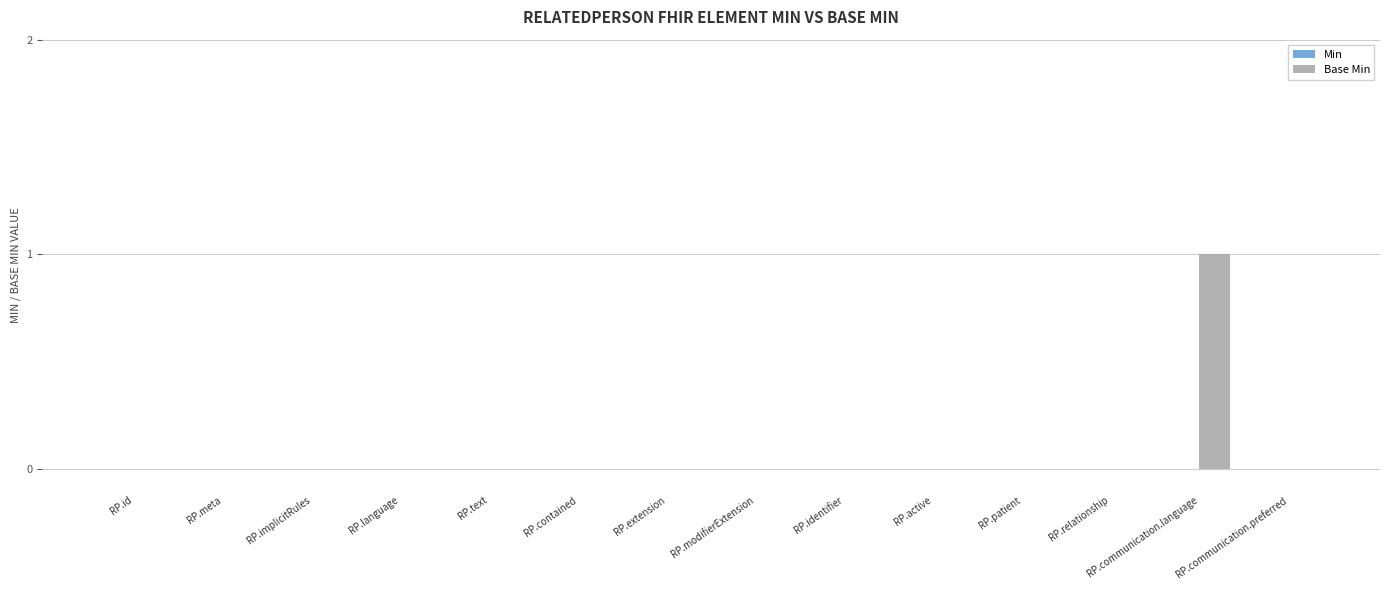

At which category does the chart reach its peak across all series?

RP.communication.language